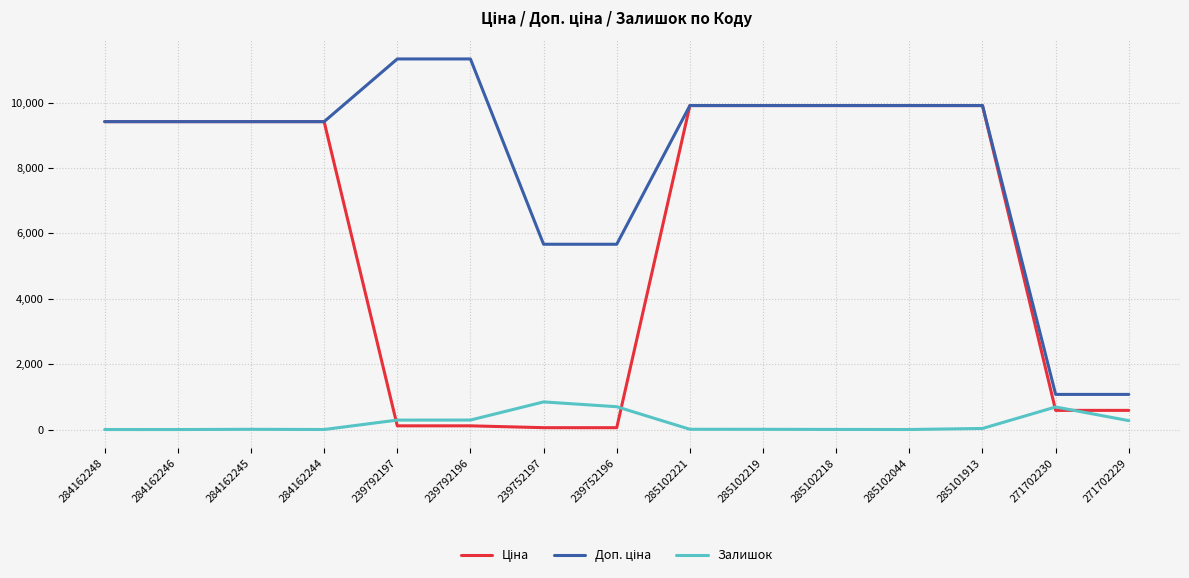

Is it true that Залишок equals 513.3 at 284162248?

False